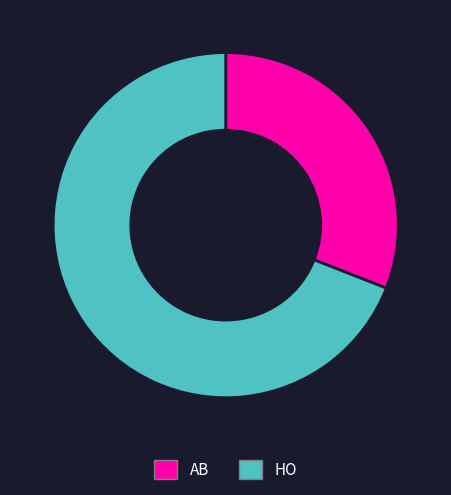

Rank the categories by value from lowest to highest.

AB, HO